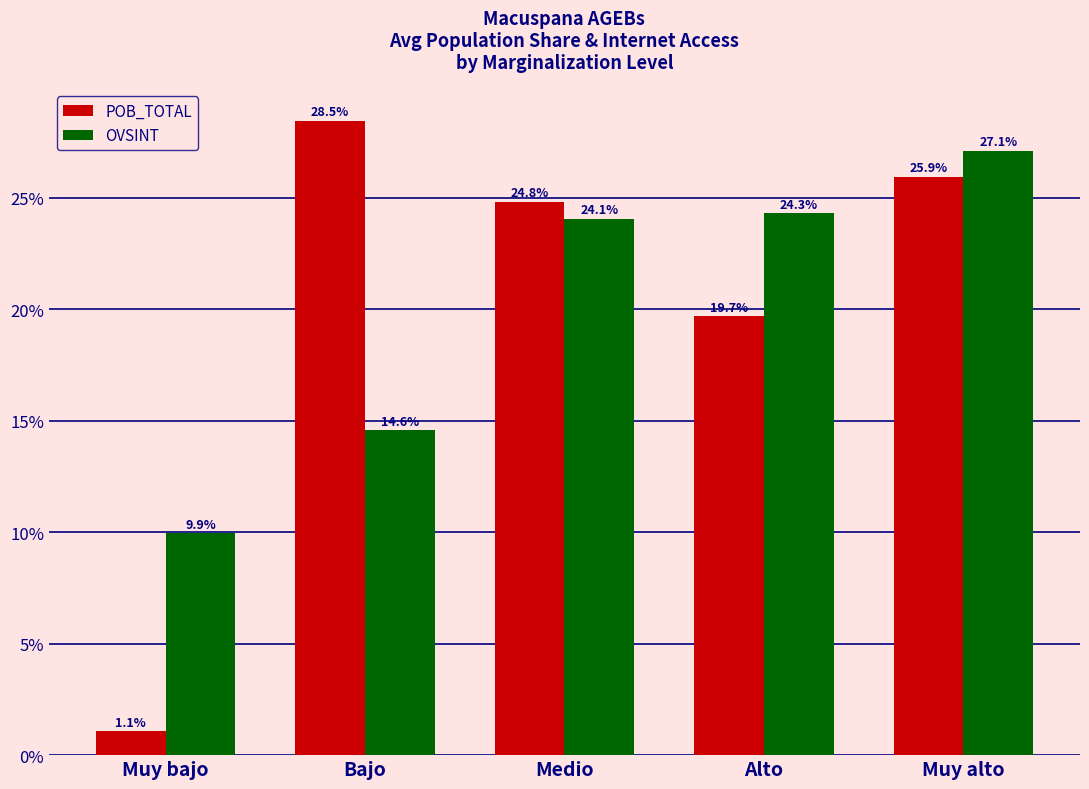

At which category is the sum across all series the highest?

Muy alto